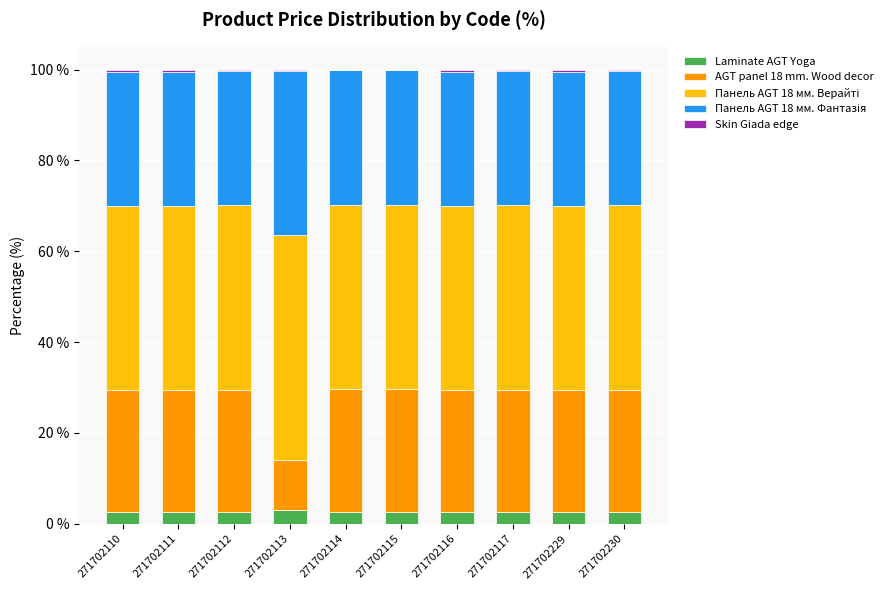

Is it true that Laminate AGT Yoga equals 3.1 at 271702113?

True